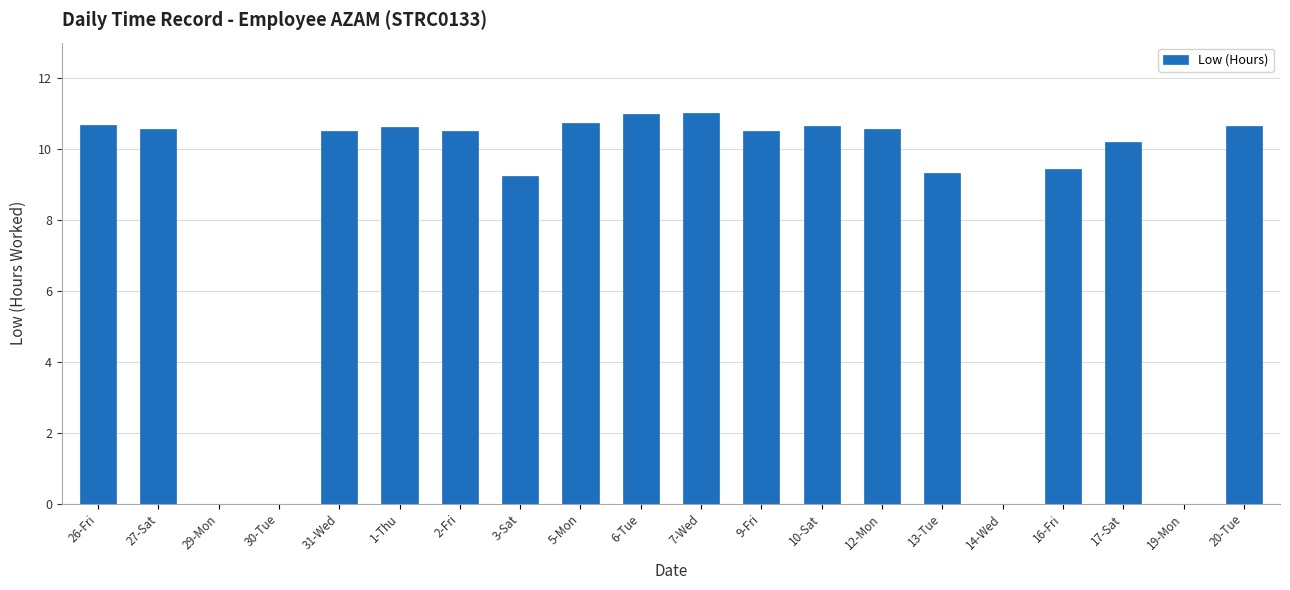

What is the sum of all values?

166.2